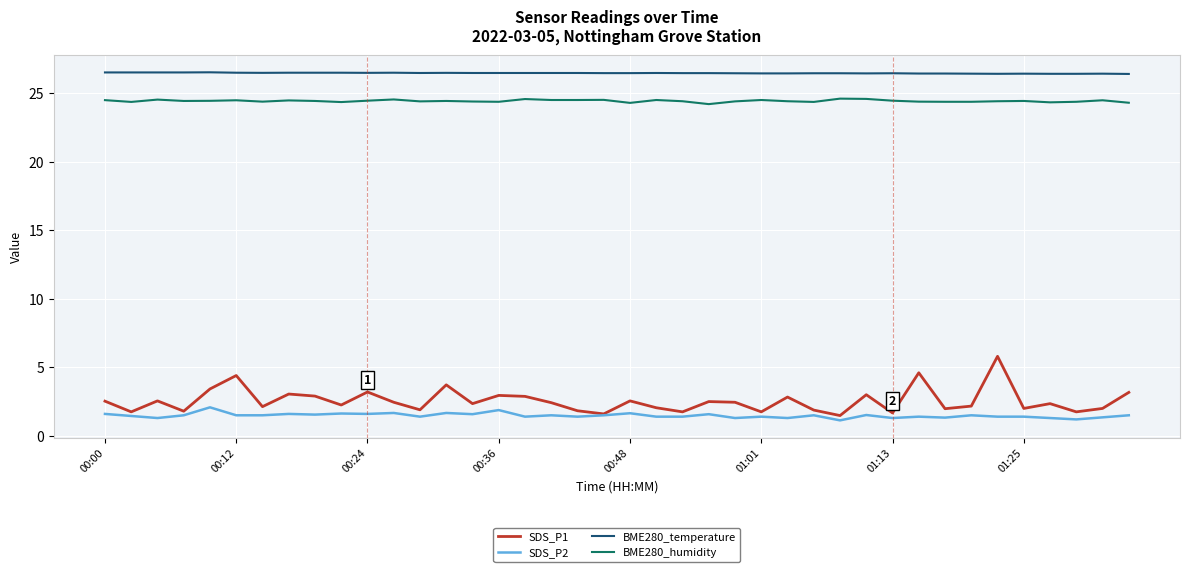

True or false: BME280_temperature and BME280_humidity cross at least once.

False